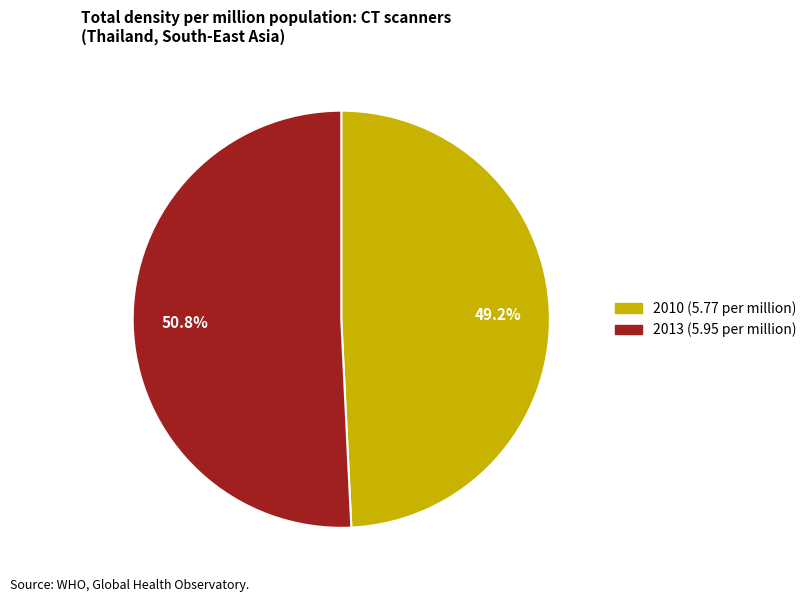

Between 2013 and 2010, which is larger?

2013